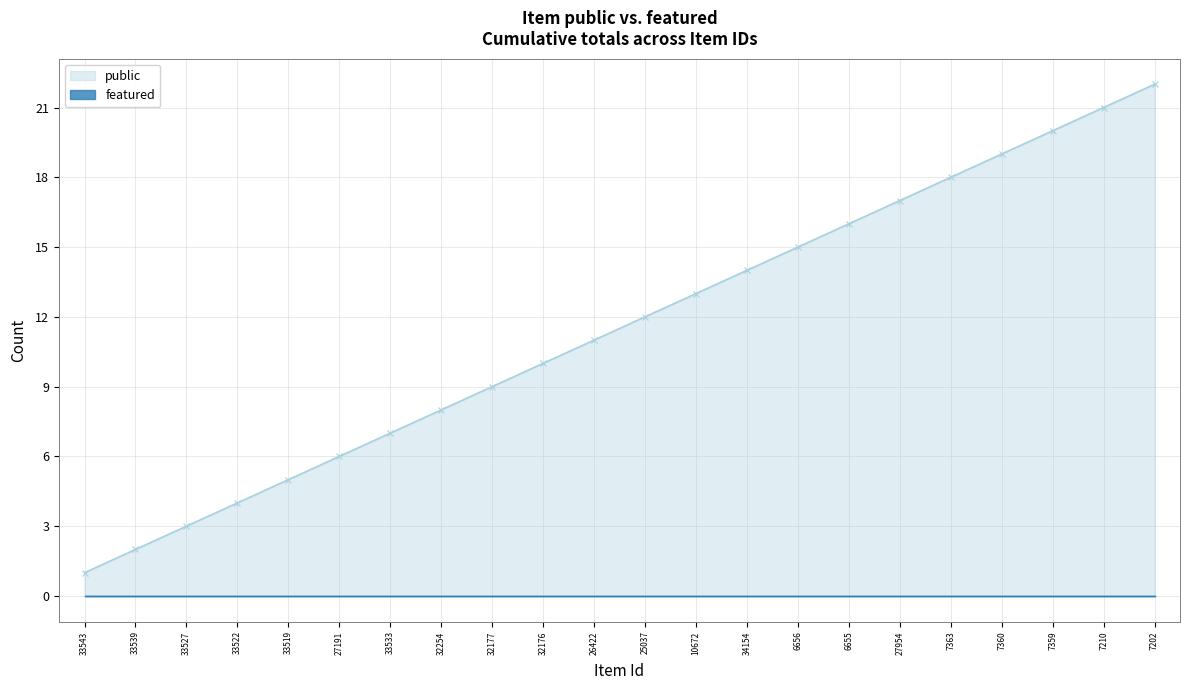

List the labels in order of featured (cumulative) value, smallest first.

33543, 33539, 33527, 33522, 33519, 27191, 33533, 32254, 32177, 32176, 26422, 25037, 10672, 34154, 6656, 6655, 27954, 7363, 7360, 7359, 7210, 7202